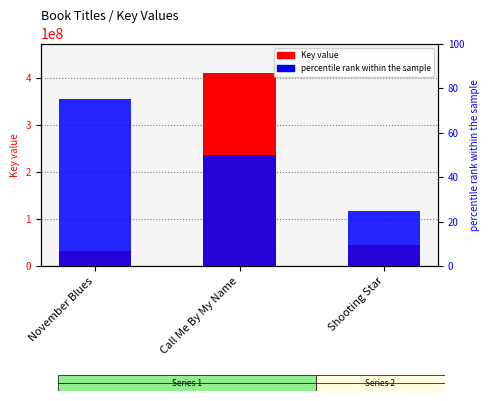

Between Shooting Star and November Blues, which is larger?

Shooting Star